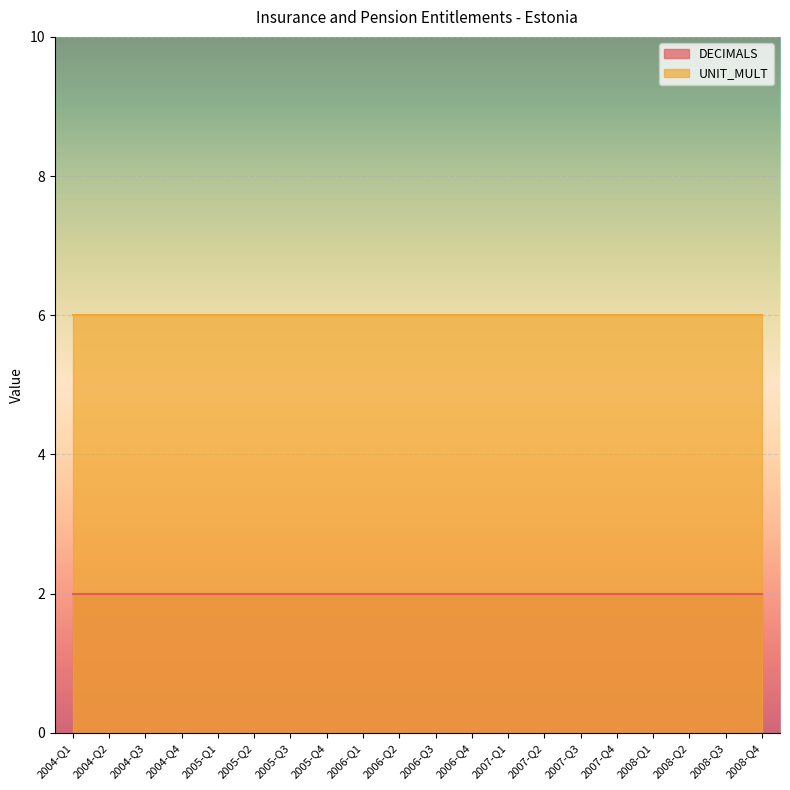

True or false: DECIMALS and UNIT_MULT intersect in this chart.

False